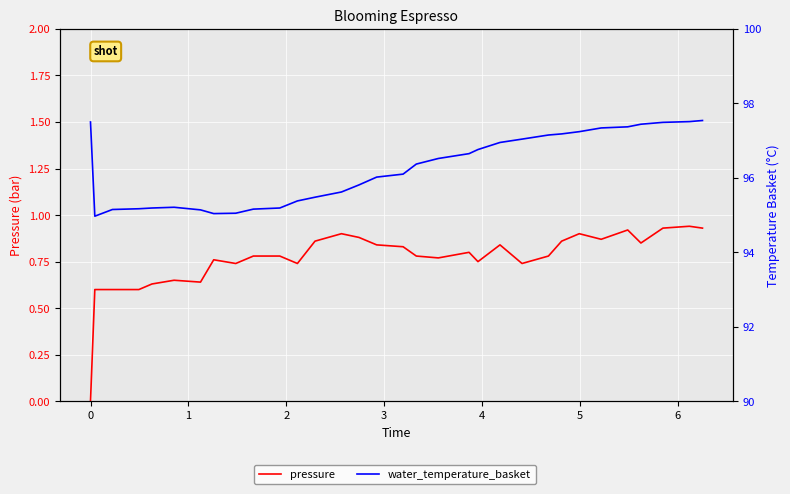

True or false: pressure and water_temperature_basket cross at least once.

False